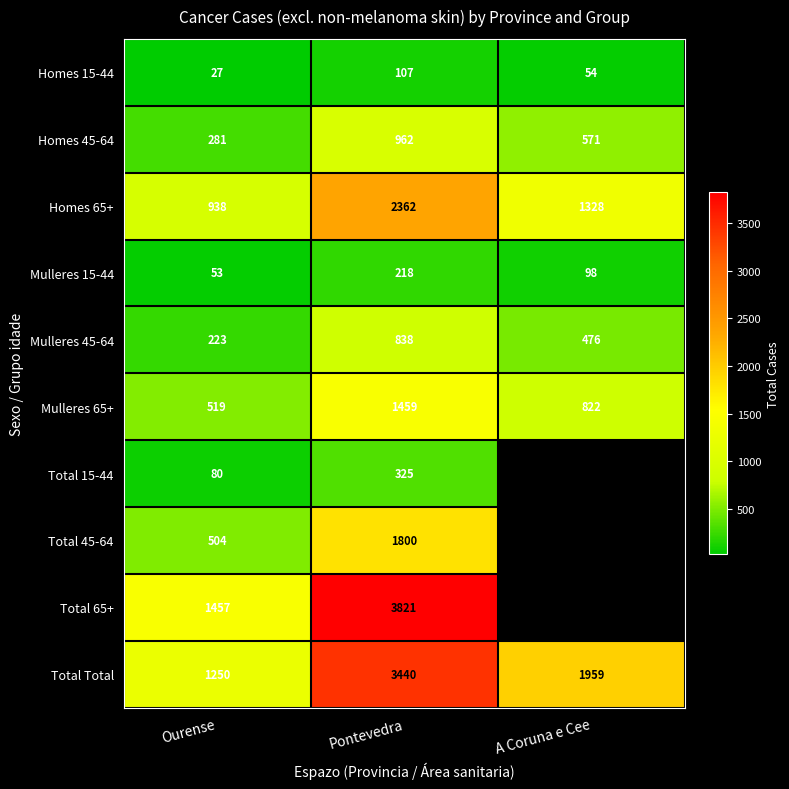

What is the difference between the Mulleres 65+ values at Ourense and Pontevedra?

940